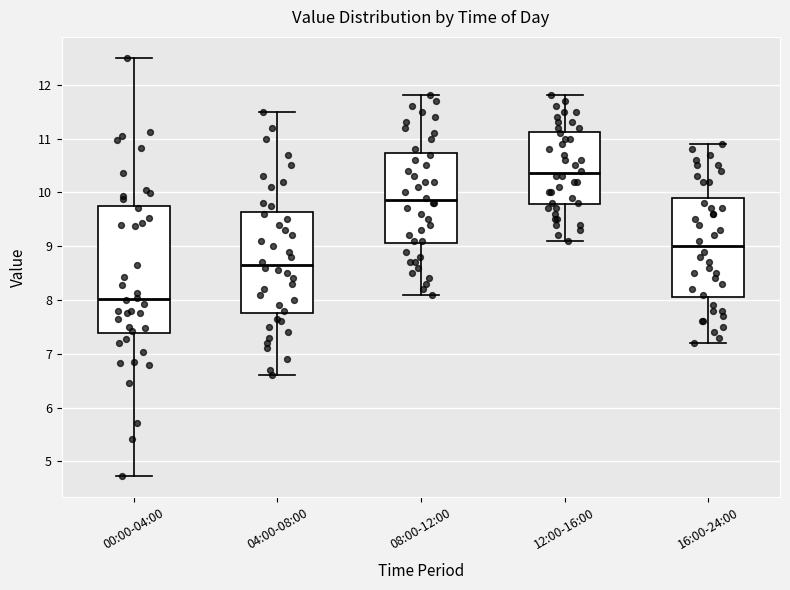

Reading left to right, transcribe this box plot: for each box, give where its median line is, the range the box spans, and where its two whiskers end, as read against the y-axis. The values are not printed on the chart, so give them approximately, as read against the axis.

00:00-04:00: median 8.0, box 7.4 to 9.7, whiskers 4.7 to 12.5
04:00-08:00: median 8.7, box 7.8 to 9.6, whiskers 6.6 to 11.5
08:00-12:00: median 9.9, box 9.1 to 10.7, whiskers 8.1 to 11.8
12:00-16:00: median 10.4, box 9.8 to 11.1, whiskers 9.1 to 11.8
16:00-24:00: median 9.0, box 8.1 to 9.9, whiskers 7.2 to 10.9